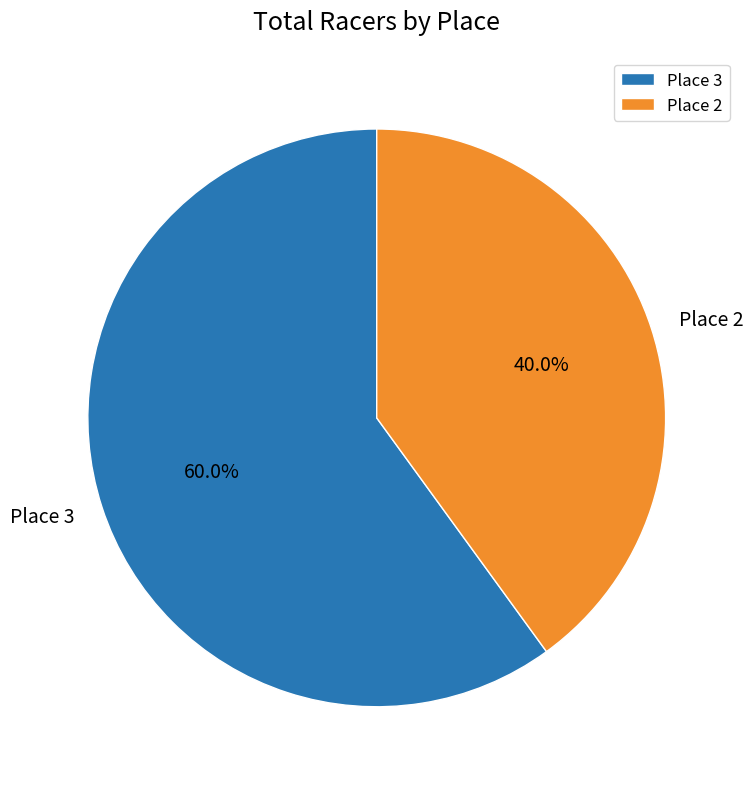

Which category has the smallest portion of the pie?

Place 2